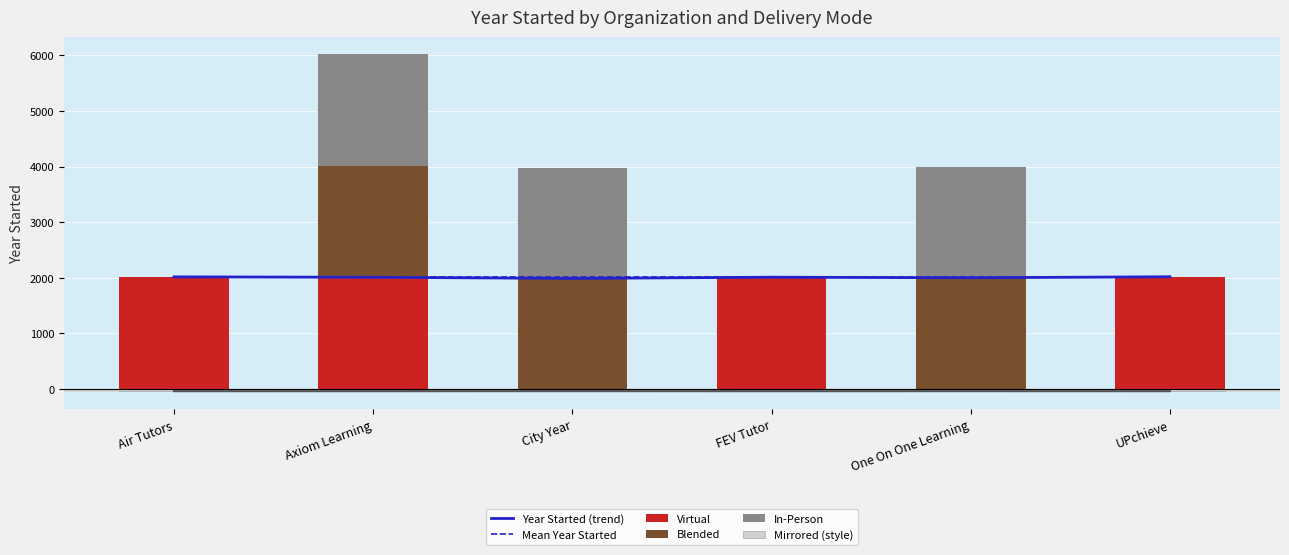

Reading right to left, what are all the values shown in this chart?

Year Started (trend): UPchieve=2018.0	One On One Learning=2000.0	FEV Tutor=2010.0	City Year=1988.0	Axiom Learning=2009.0	Air Tutors=2016.0
Mean Year Started: UPchieve=2006.8	One On One Learning=2006.8	FEV Tutor=2006.8	City Year=2006.8	Axiom Learning=2006.8	Air Tutors=2006.8
Virtual: UPchieve=2018.0	One On One Learning=0.0	FEV Tutor=2010.0	City Year=0.0	Axiom Learning=2009.0	Air Tutors=2016.0
Blended: UPchieve=0.0	One On One Learning=2000.0	FEV Tutor=0.0	City Year=1988.0	Axiom Learning=2009.0	Air Tutors=0.0
In-Person: UPchieve=0.0	One On One Learning=2000.0	FEV Tutor=0.0	City Year=1988.0	Axiom Learning=2009.0	Air Tutors=0.0
Mirrored (style): UPchieve=-40.4	One On One Learning=-40.0	FEV Tutor=-40.2	City Year=-39.8	Axiom Learning=-40.2	Air Tutors=-40.3